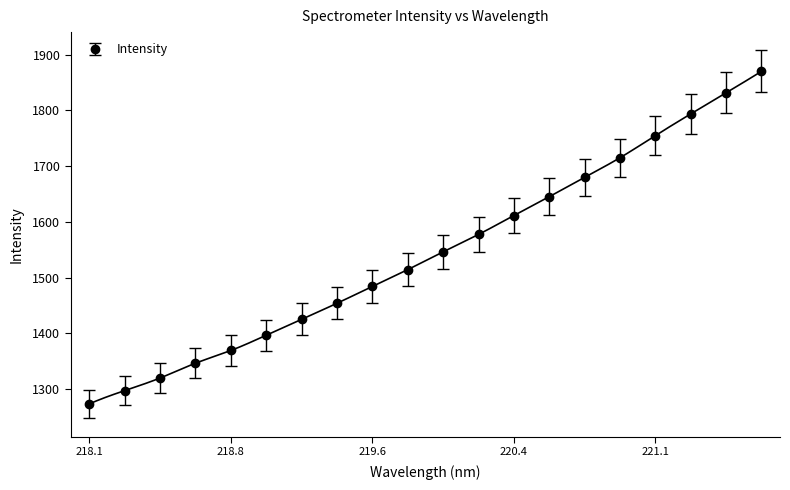

Is it true that Intensity equals 1369.4 at 218.8?

True